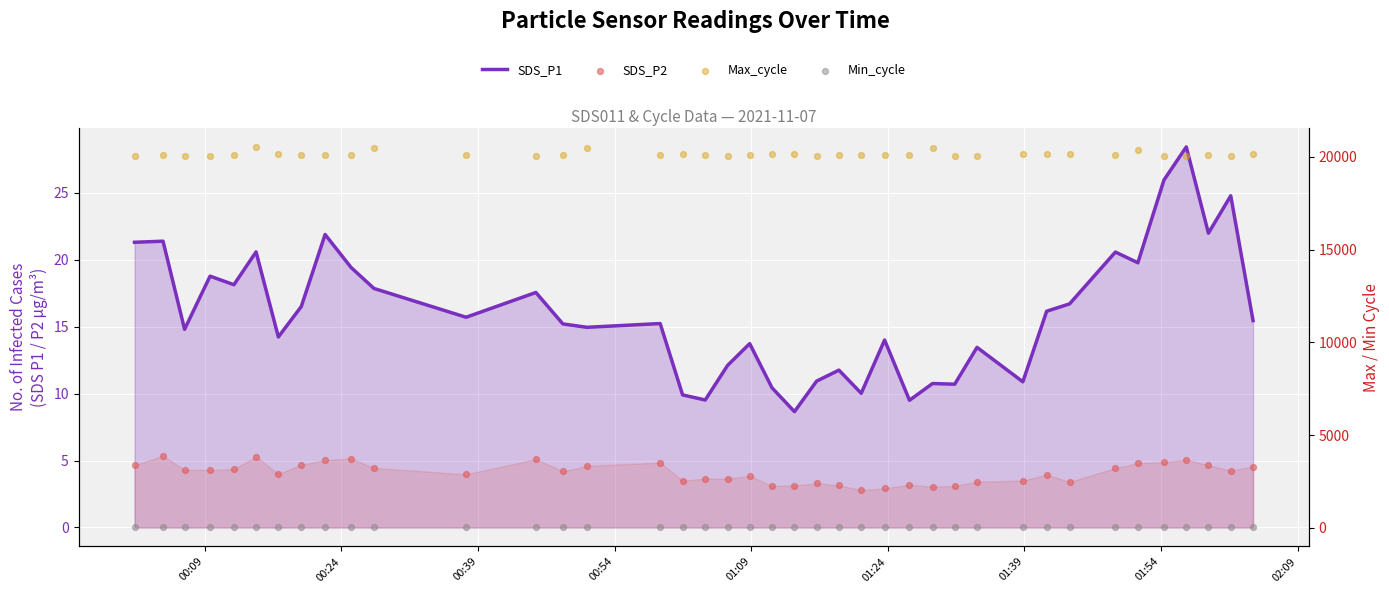

Which series has the largest total across all categories?

Max_cycle